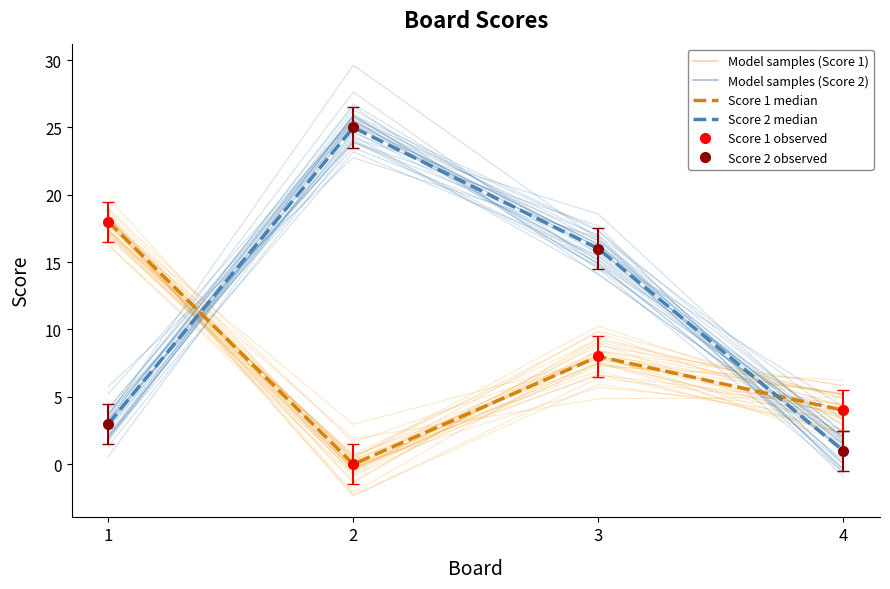

Reading left to right, list all the values displayed in this chart.

Score 1 (median): 18	0	8	4
Score 2 (median): 3	25	16	1